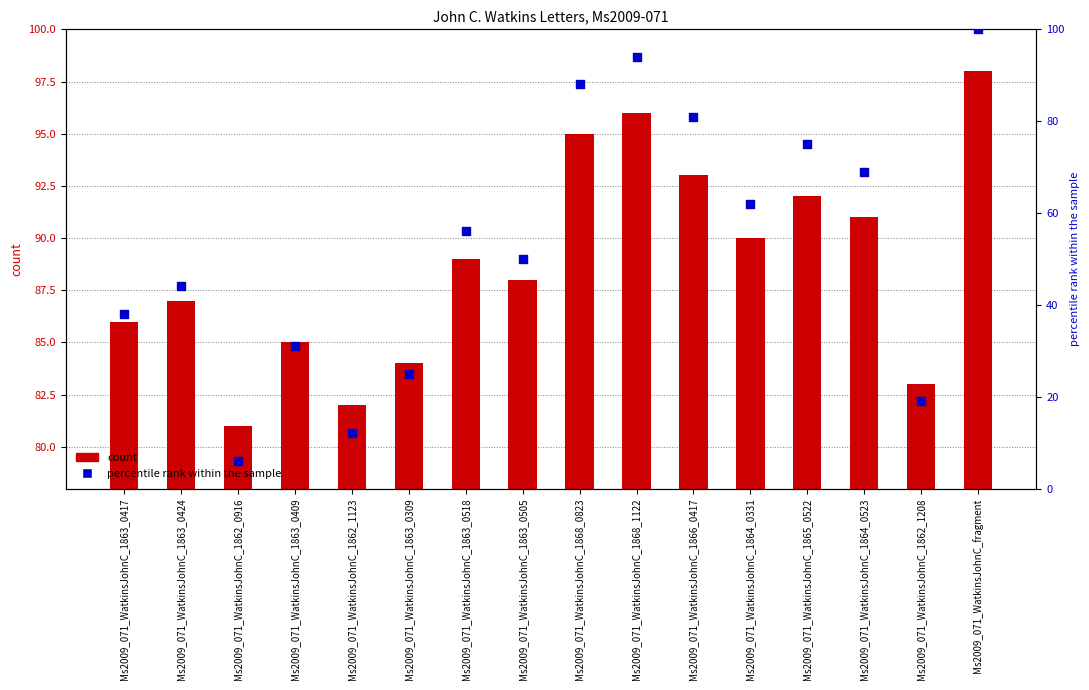

Is the value of percentile rank within the sample at Ms2009_071_WatkinsJohnC_1862_1208 greater than the value of Item Id at Ms2009_071_WatkinsJohnC_1868_1122?

No